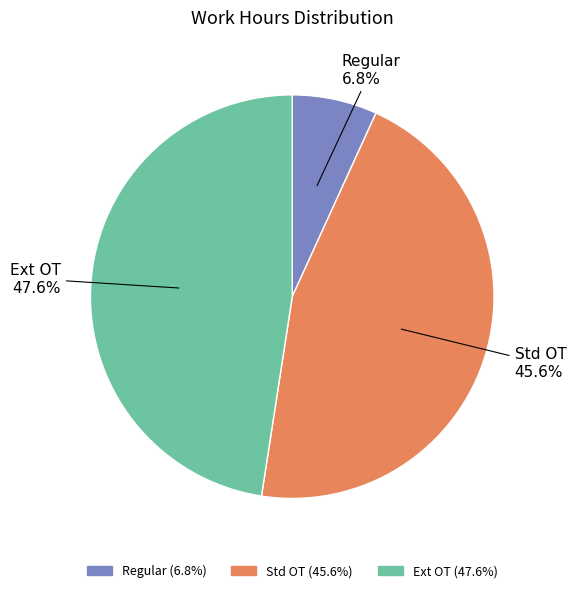

What is the ratio of the value at Std OT to the value at Regular?

6.7